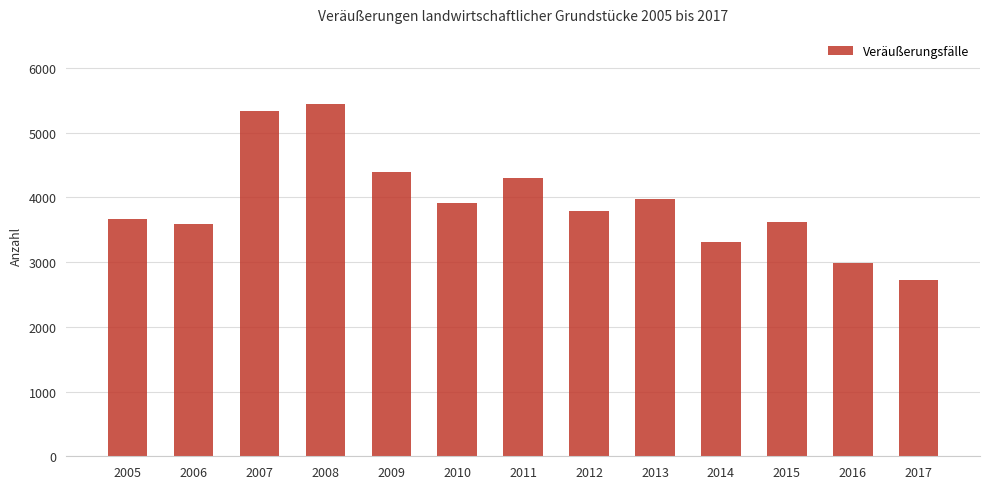

Does the chart contain stacked bars?

No